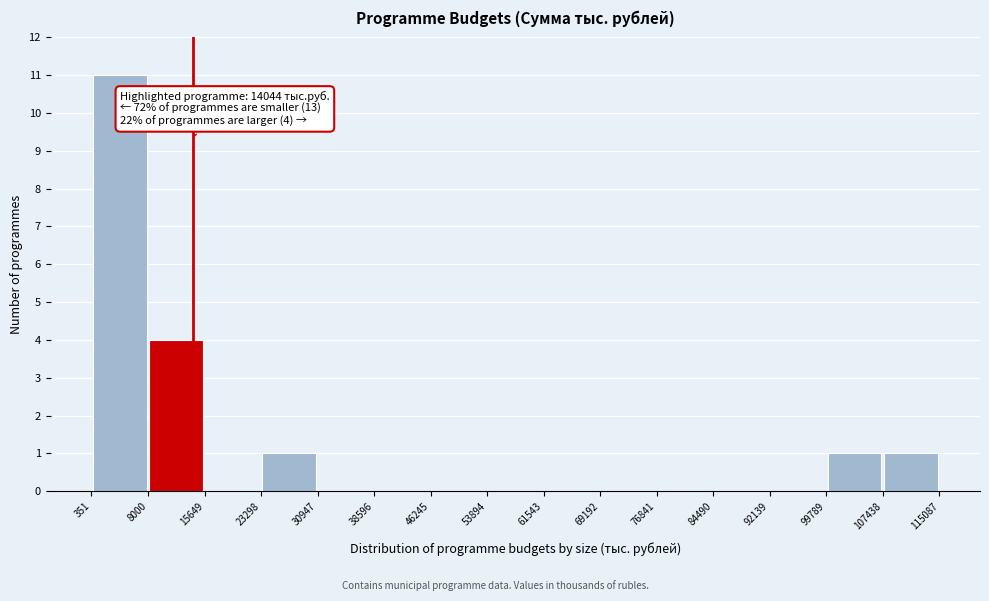

Over which range of the x-axis is the bar tallest?

351 to 8000